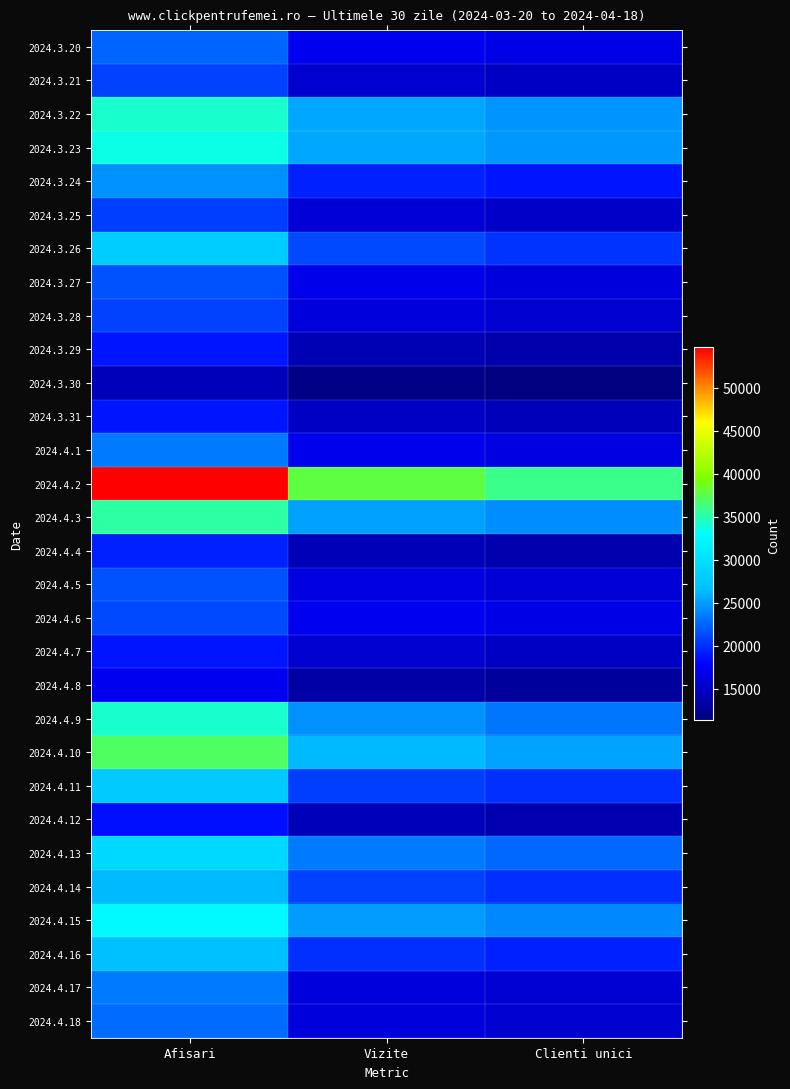

At how many categories does at least one series exceed 43844?

1